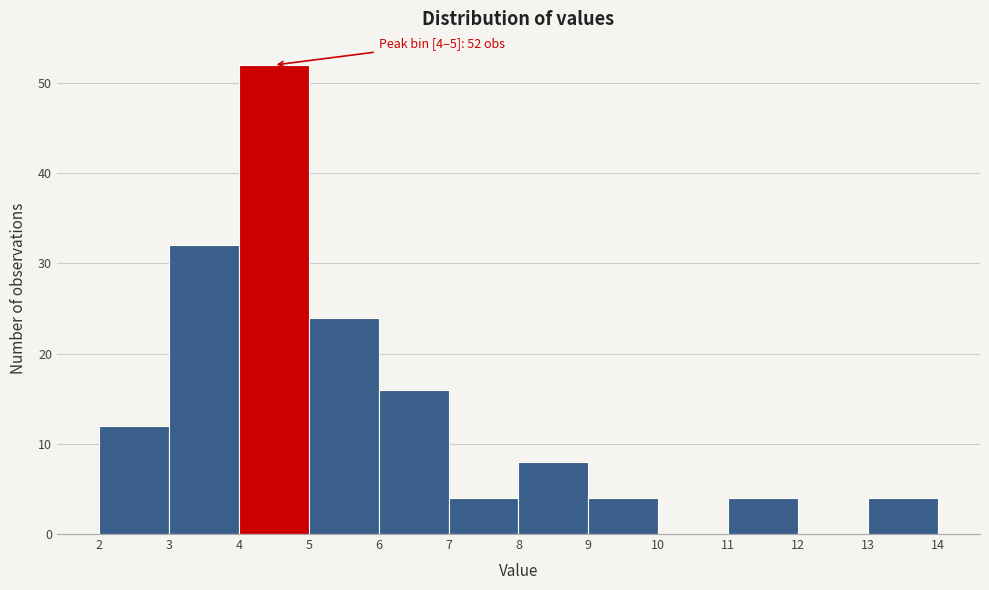

Which range on the x-axis has the tallest bar?

4 to 5